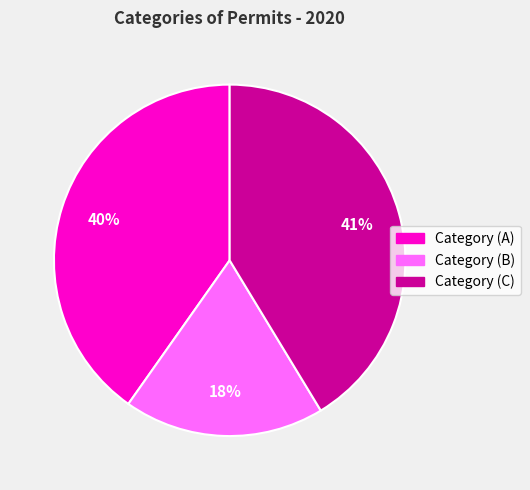

Is it true that Category (A) is 34% of the pie?

False